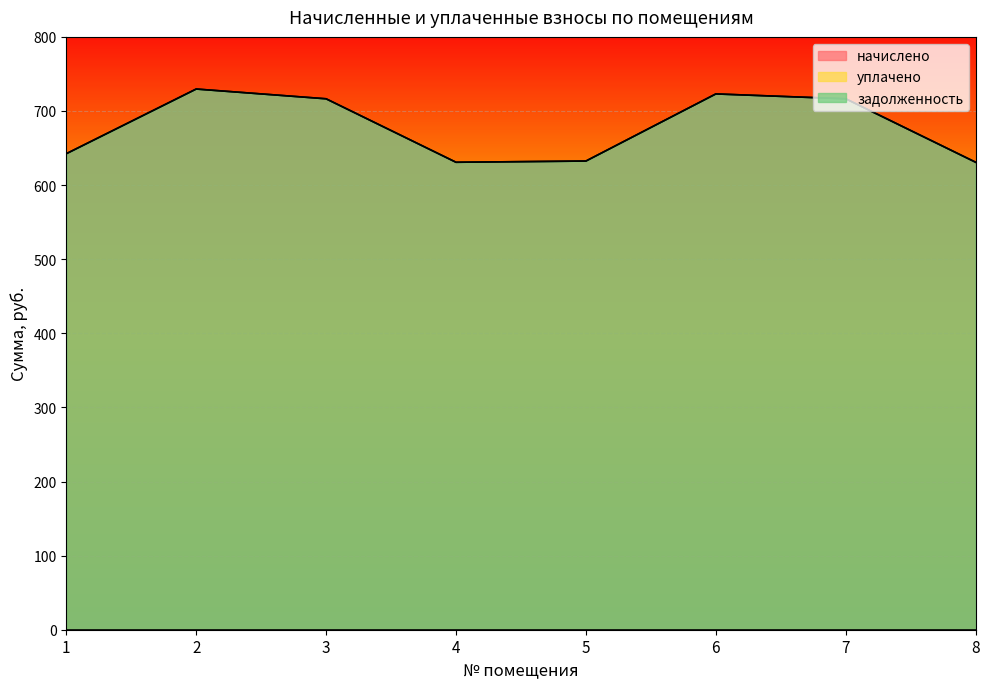

At which category is the sum across all series the highest?

2